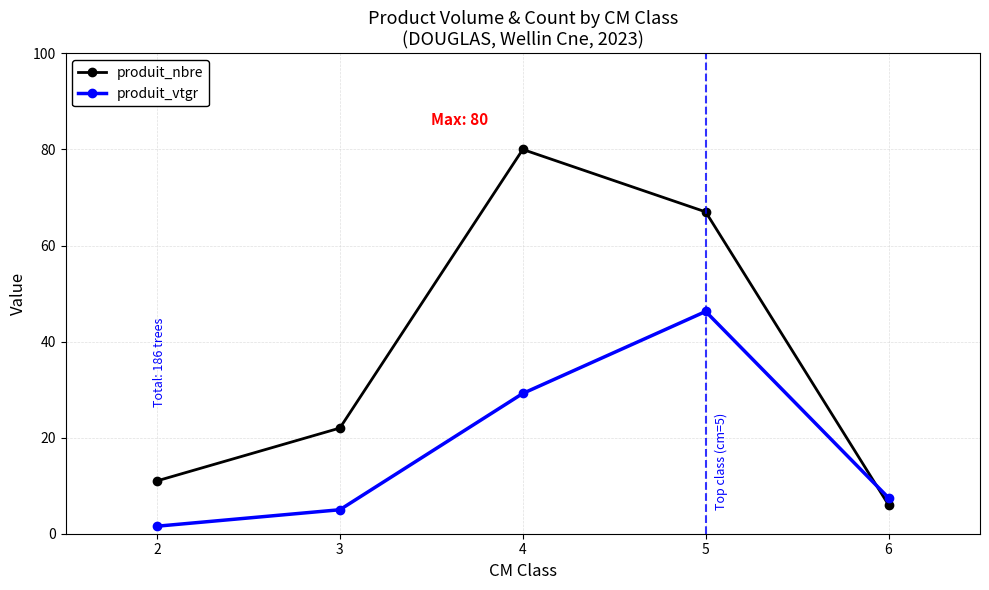

How many values in the produit_vtgr series exceed 7?

3